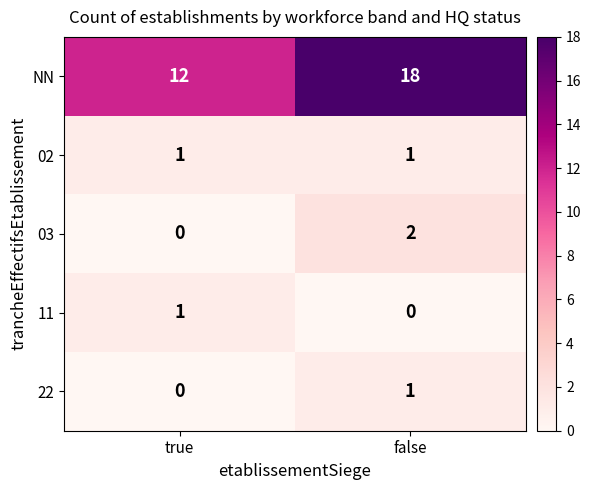

What is the sum of the NN values at false and true?

30